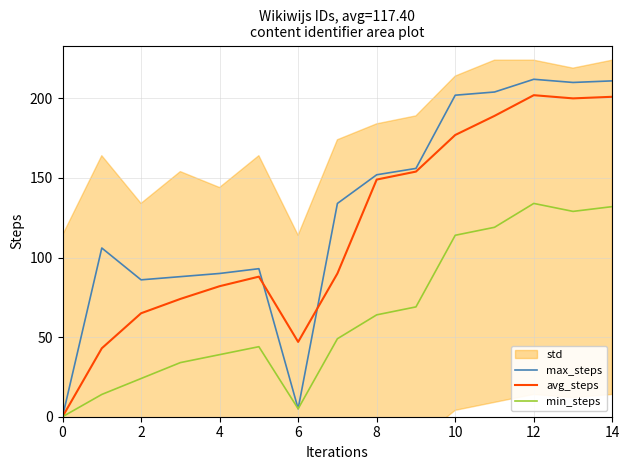

The avg_steps series shows 57 at 14. True or false?

False